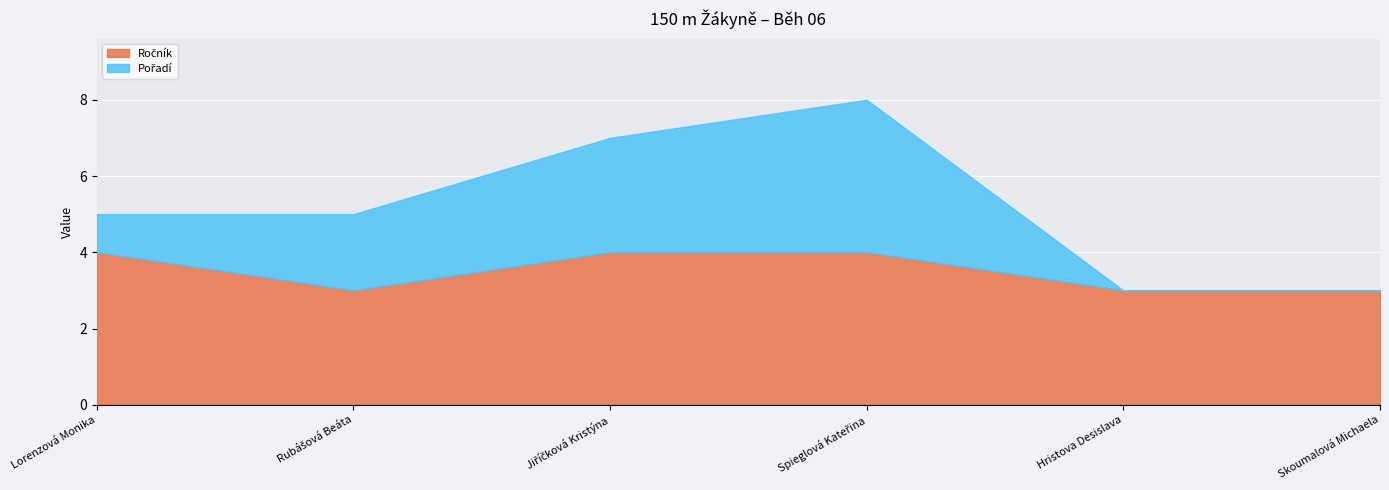

Which has a higher value, Spieglová Kateřina or Hristova Desislava?

Spieglová Kateřina